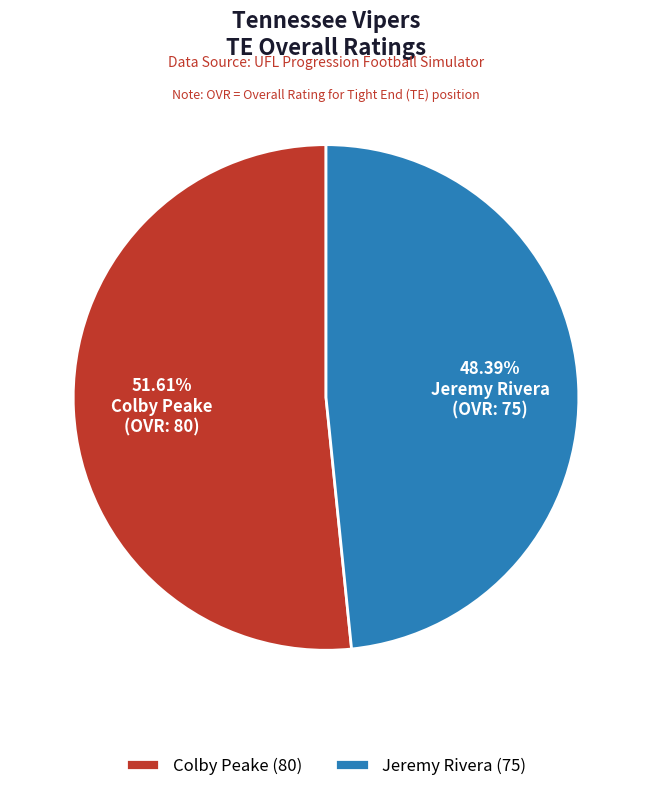

How much of the chart is everything except Jeremy Rivera?

51.6%